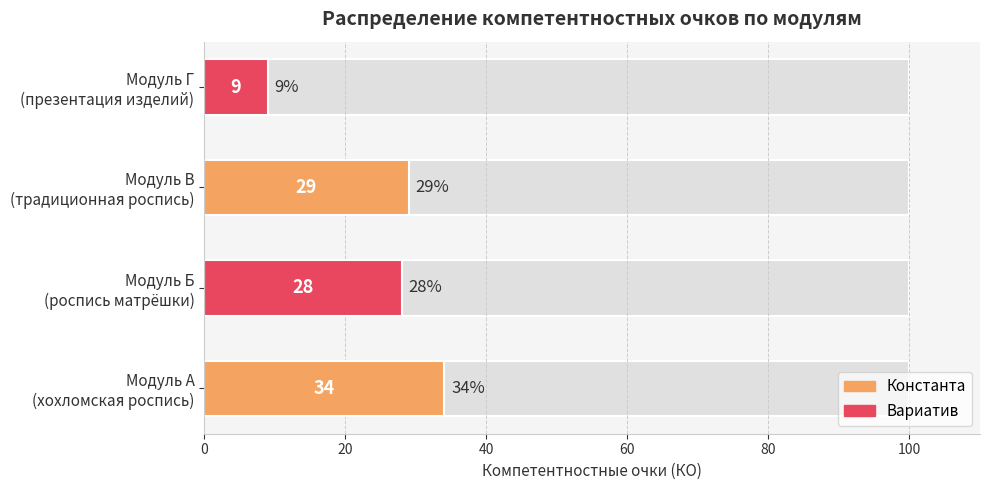

Is it true that the value at Модуль А (хохломская роспись) is 61?

False